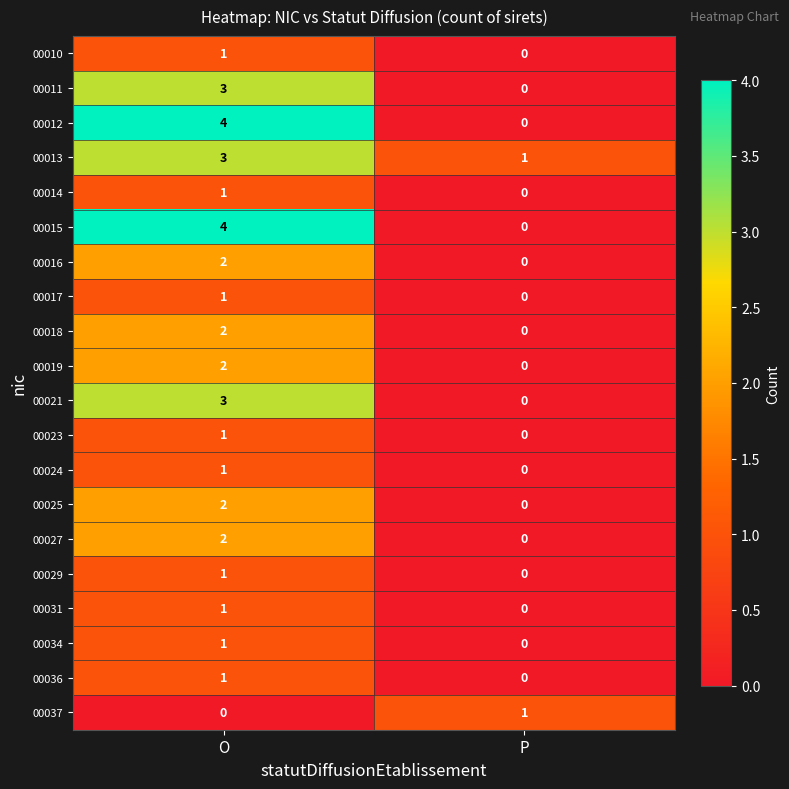

At which category is the sum across all series the highest?

O